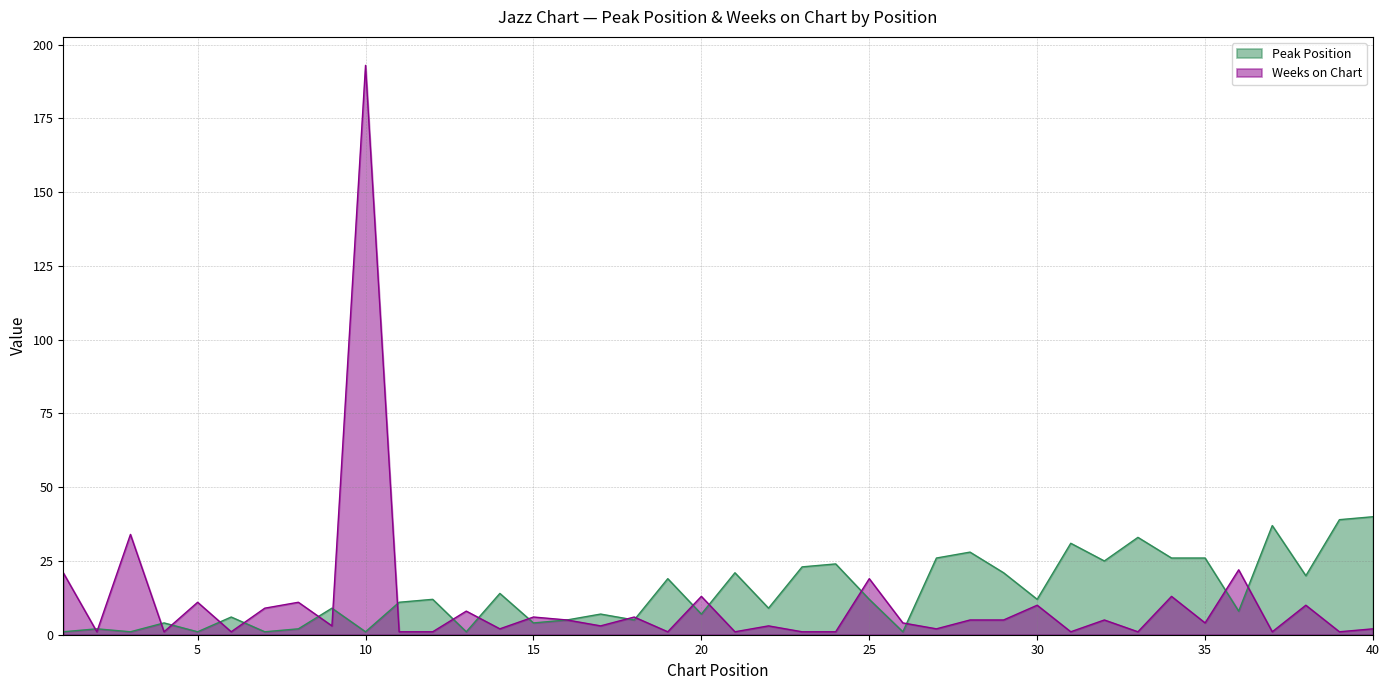

Reading right to left, what are all the values shown in this chart?

Peak Position: 40=40	39=39	38=20	37=37	36=8	35=26	34=26	33=33	32=25	31=31	30=12	29=21	28=28	27=26	26=1	25=12	24=24	23=23	22=9	21=21	20=7	19=19	18=5	17=7	16=5	15=4	14=14	13=1	12=12	11=11	10=1	9=9	8=2	7=1	6=6	5=1	4=4	3=1	2=2	1=1
Weeks on Chart: 40=2	39=1	38=10	37=1	36=22	35=4	34=13	33=1	32=5	31=1	30=10	29=5	28=5	27=2	26=4	25=19	24=1	23=1	22=3	21=1	20=13	19=1	18=6	17=3	16=5	15=6	14=2	13=8	12=1	11=1	10=193	9=3	8=11	7=9	6=1	5=11	4=1	3=34	2=1	1=21